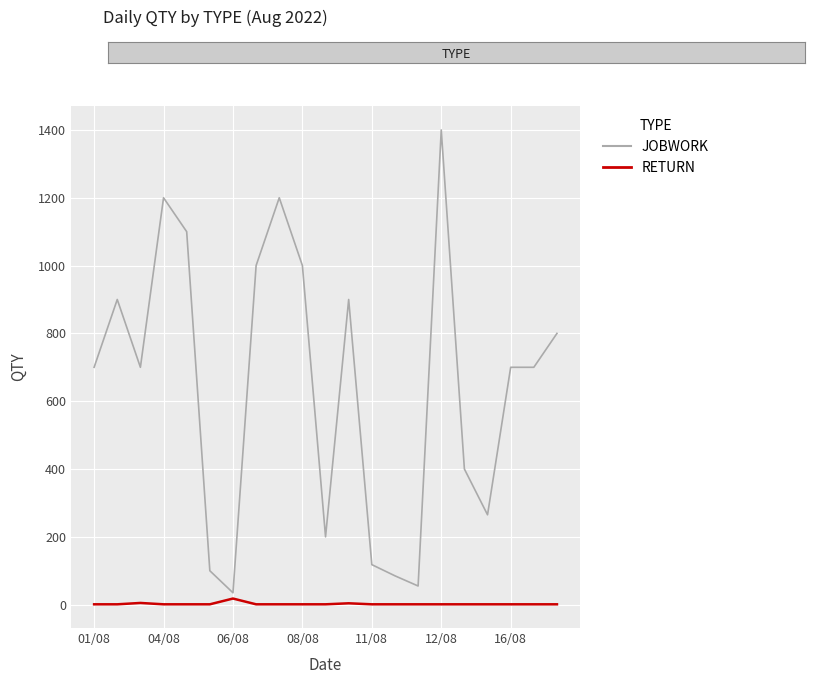

Which series has the largest total across all categories?

JOBWORK